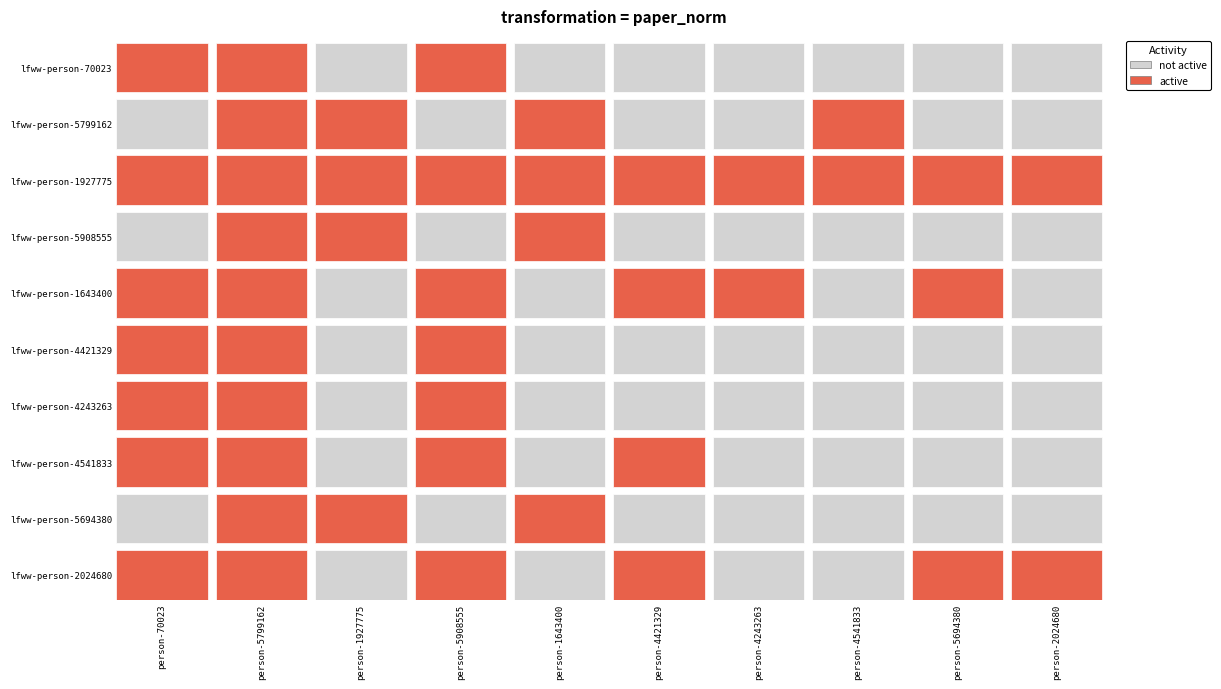

How many data points does each series have?

10